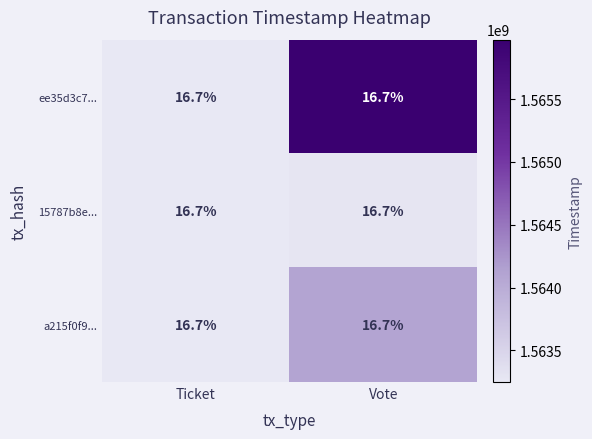

Which label corresponds to the largest value in the chart?

Vote